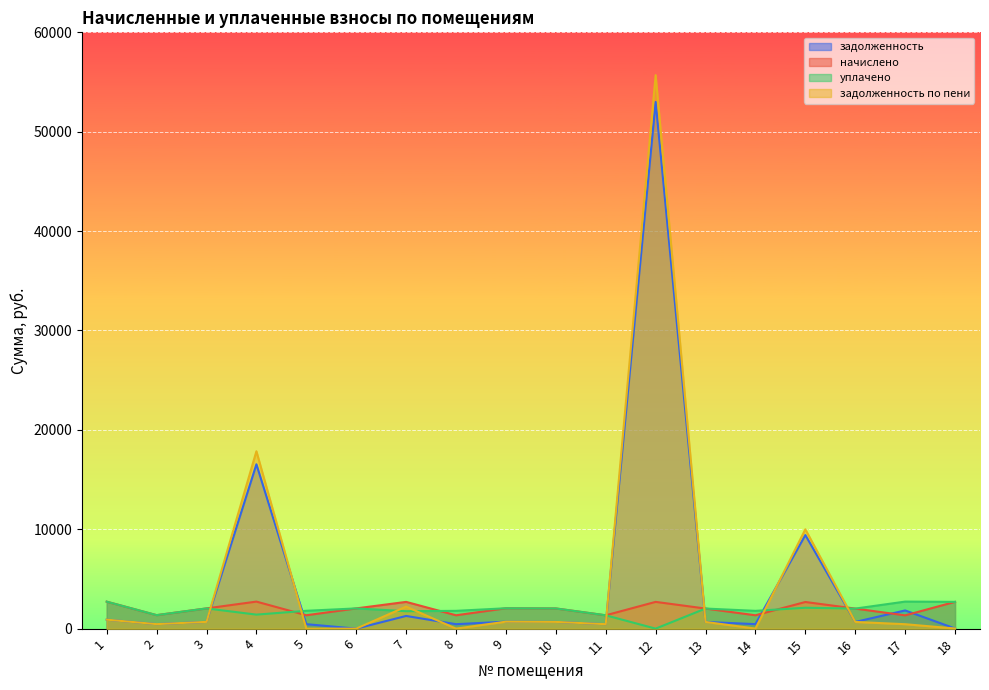

Which category has the highest value across all series?

12